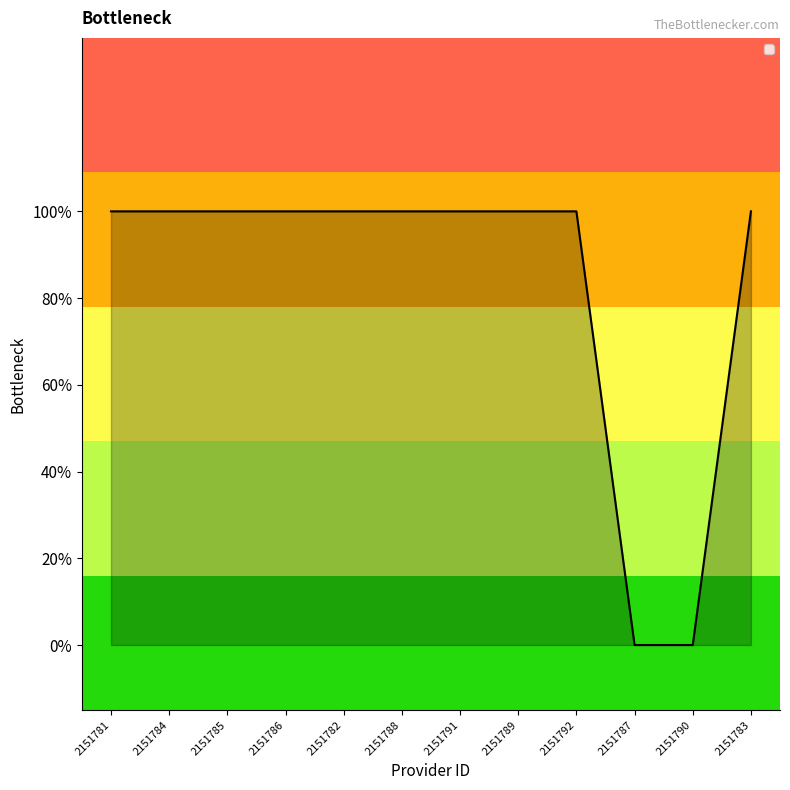

Does the chart have visible grid lines?

No